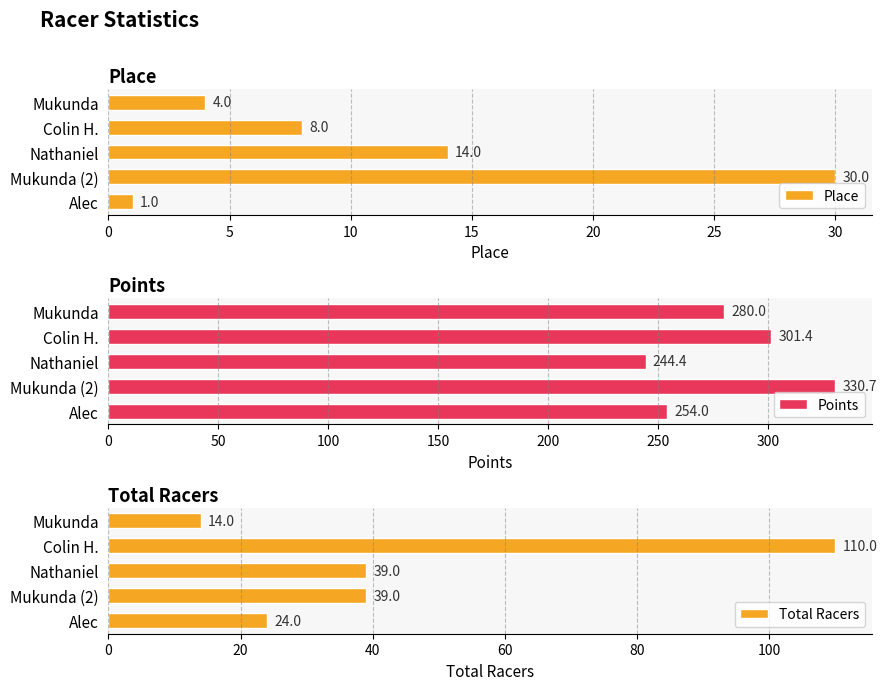

Which series has the largest total across all categories?

Points